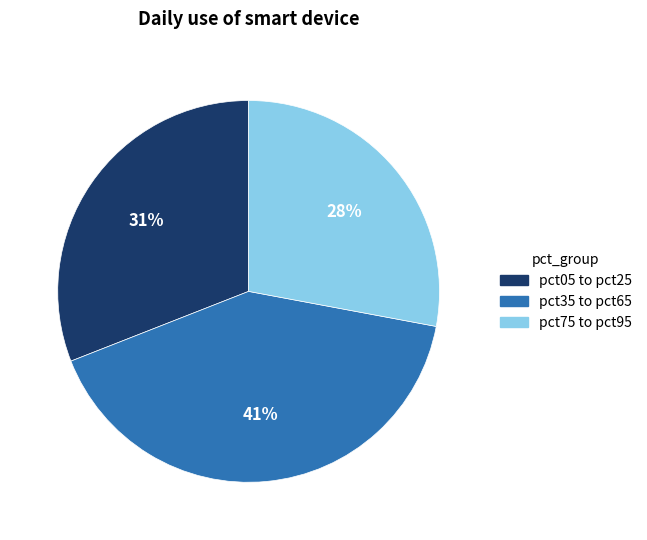

How many segments does this pie chart have?

3